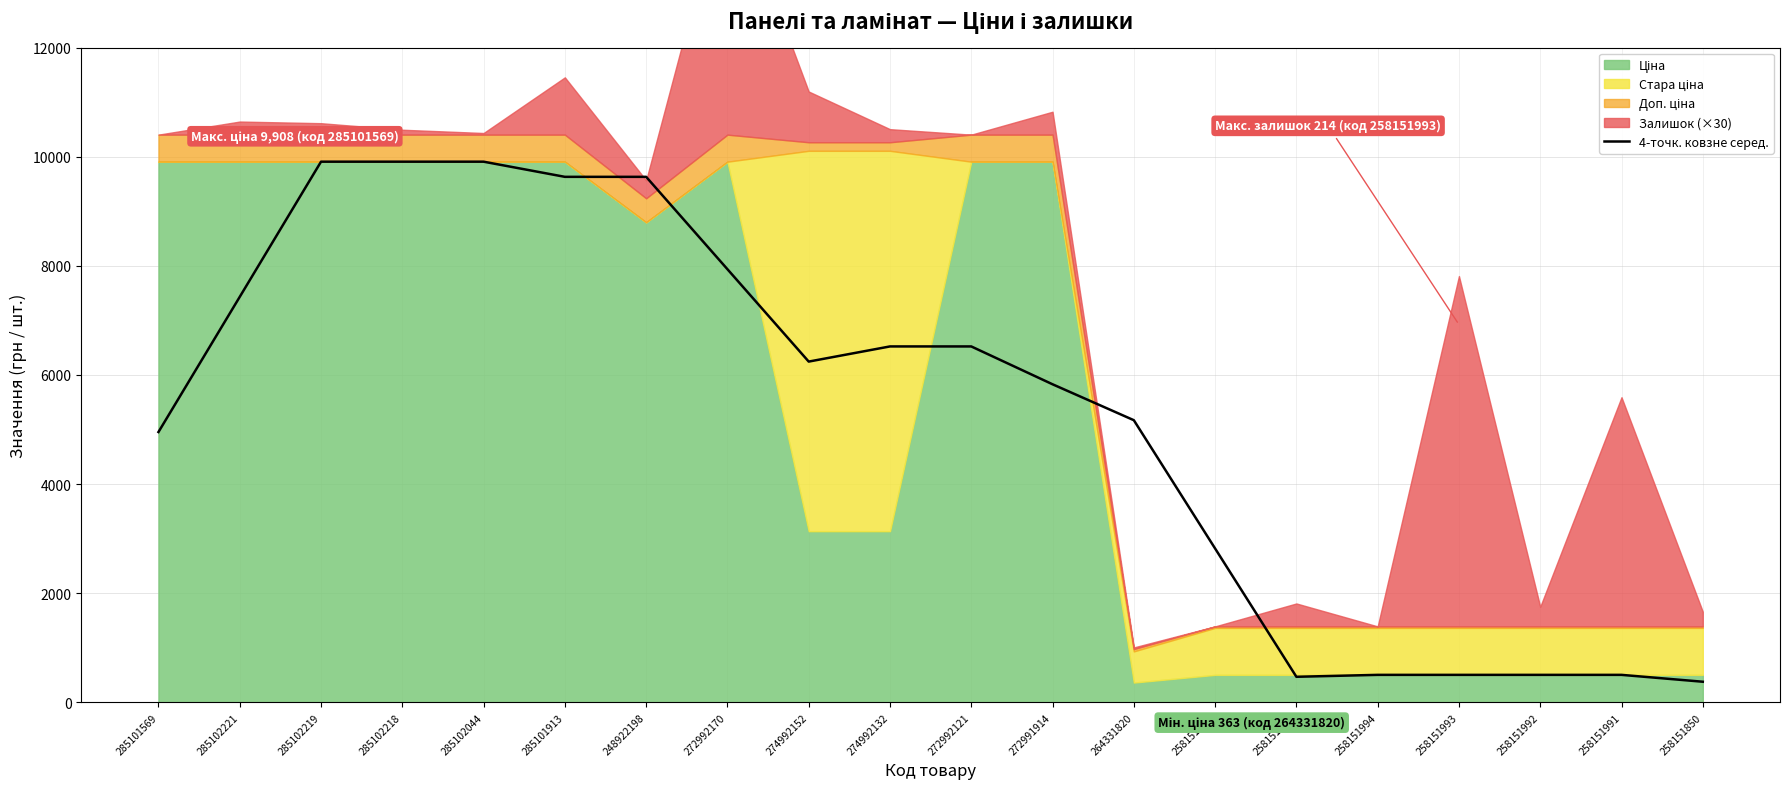

The value at 248922198 is 9630.8. True or false?

True